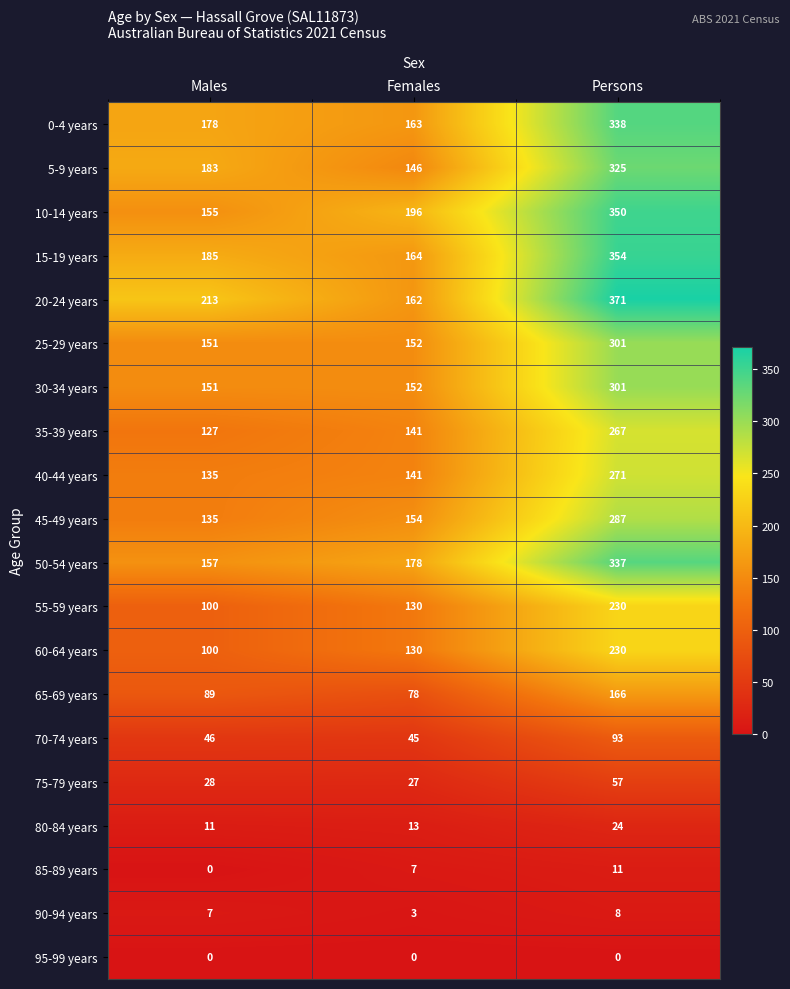

How many data points in 80-84 years are less than 13?

1